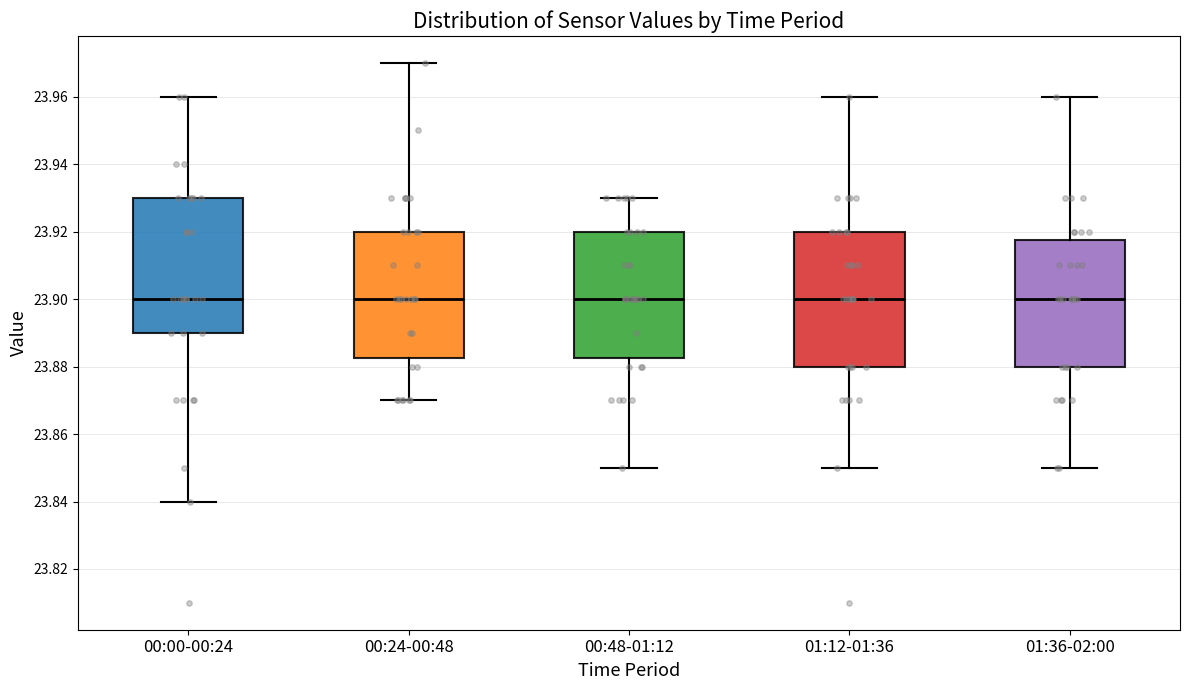

Reading left to right, transcribe this box plot: for each box, give where its median line is, the range the box spans, and where its two whiskers end, as read against the y-axis. The values are not printed on the chart, so give them approximately, as read against the axis.

00:00-00:24: median 23.900, box 23.890 to 23.930, whiskers 23.840 to 23.960
00:24-00:48: median 23.900, box 23.882 to 23.920, whiskers 23.870 to 23.970
00:48-01:12: median 23.900, box 23.882 to 23.920, whiskers 23.850 to 23.930
01:12-01:36: median 23.900, box 23.880 to 23.920, whiskers 23.850 to 23.960
01:36-02:00: median 23.900, box 23.880 to 23.918, whiskers 23.850 to 23.960